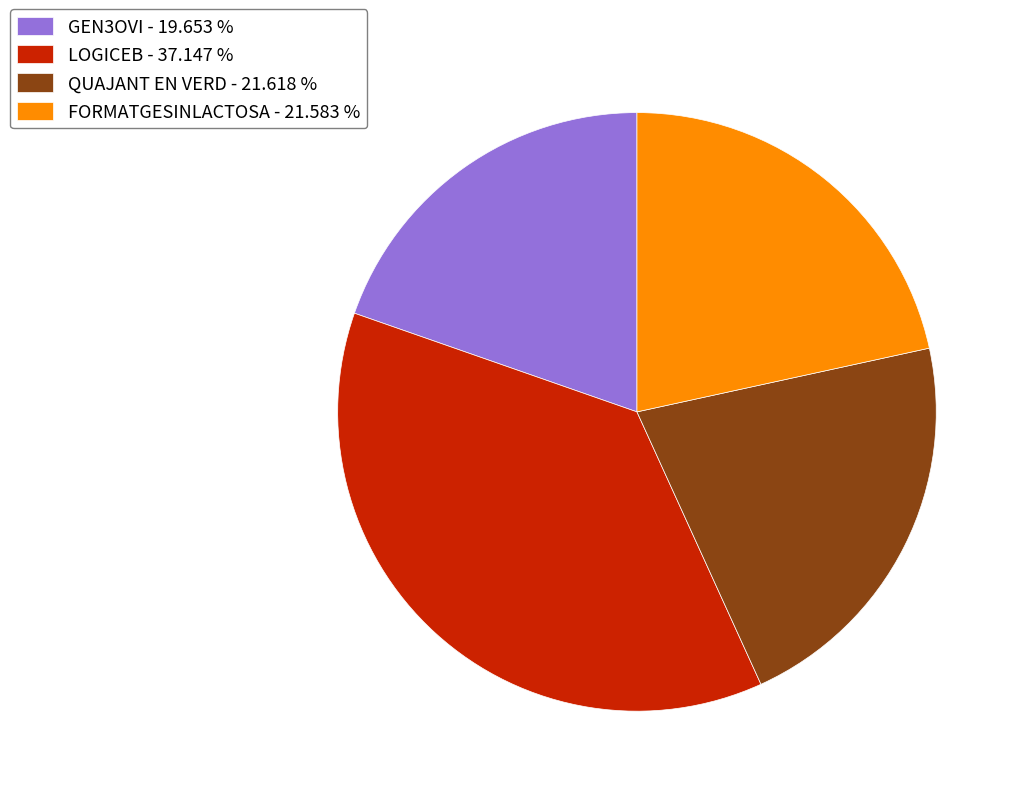

Which category has the smallest portion of the pie?

GEN3OVI